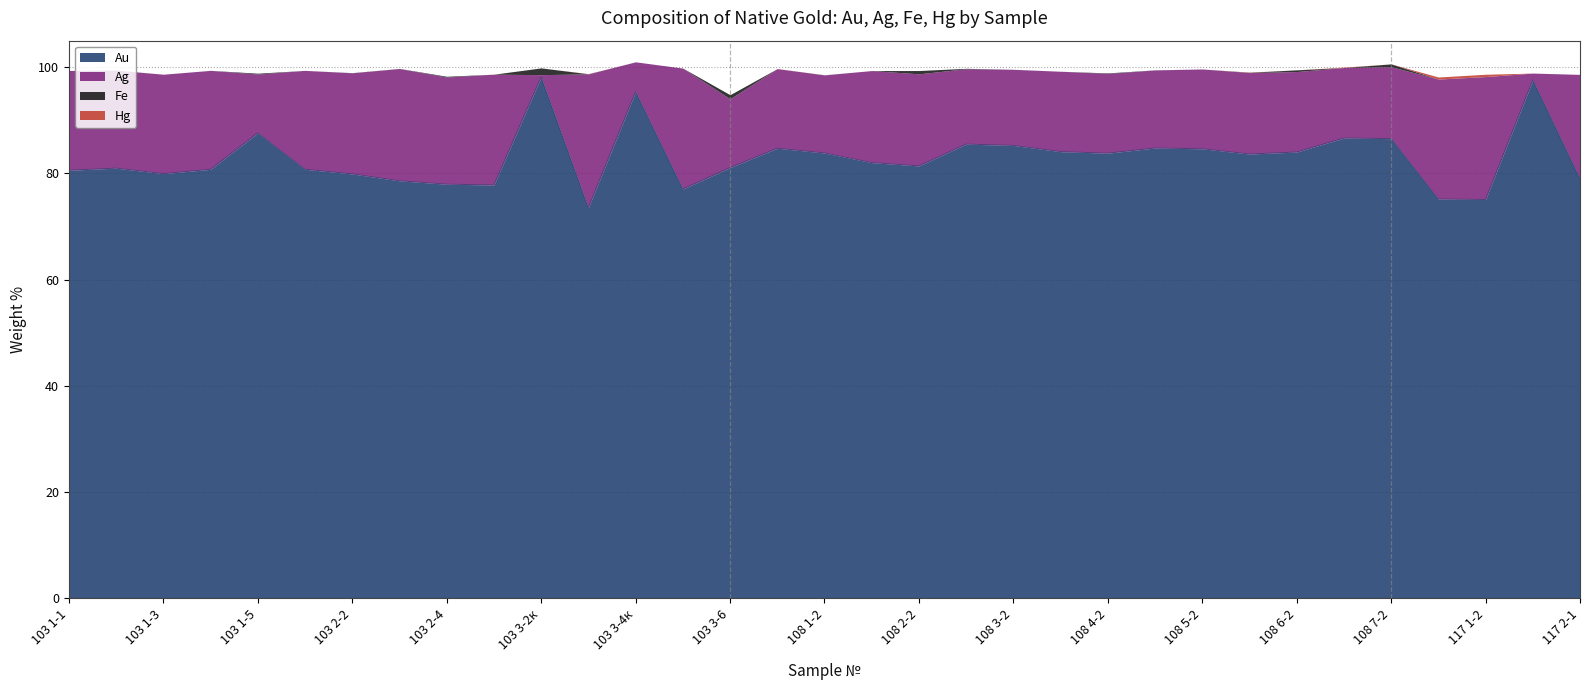

How many categories are shown in the chart?

33